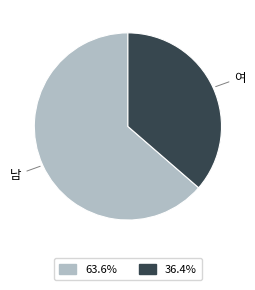

Does any single category account for the majority?

Yes